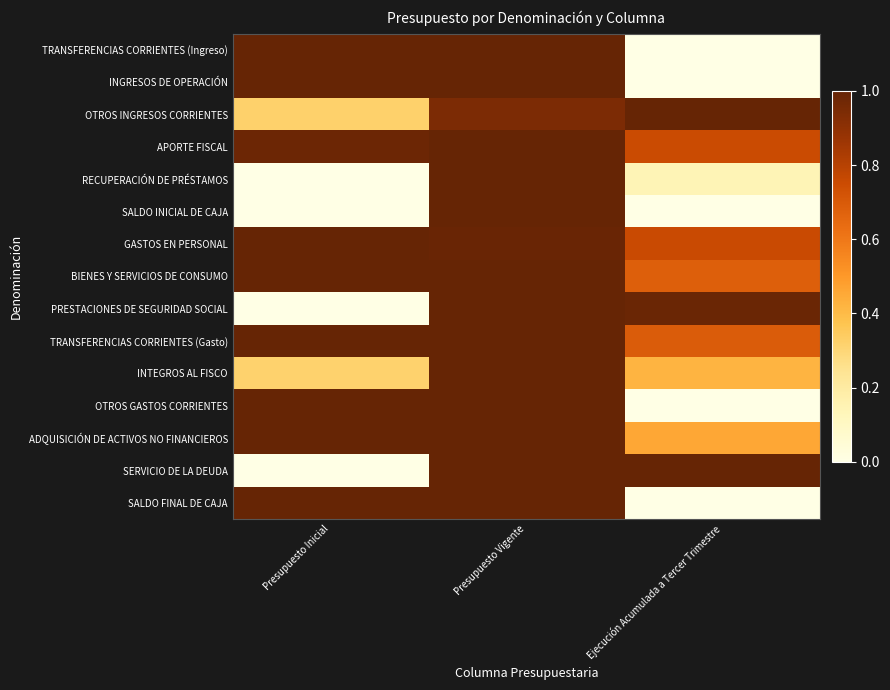

At which category does the chart reach its minimum across all series?

Ejecución Acumulada a Tercer Trimestre